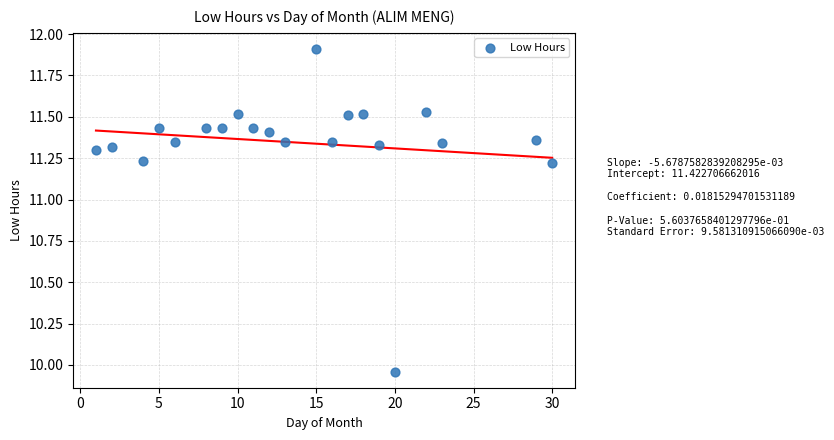

What is the range of X values (max minus min)?

29.0